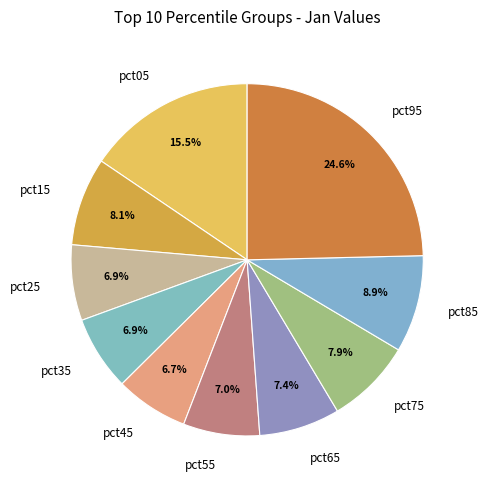

What is the total percentage of pct15 and pct45?

14.8%